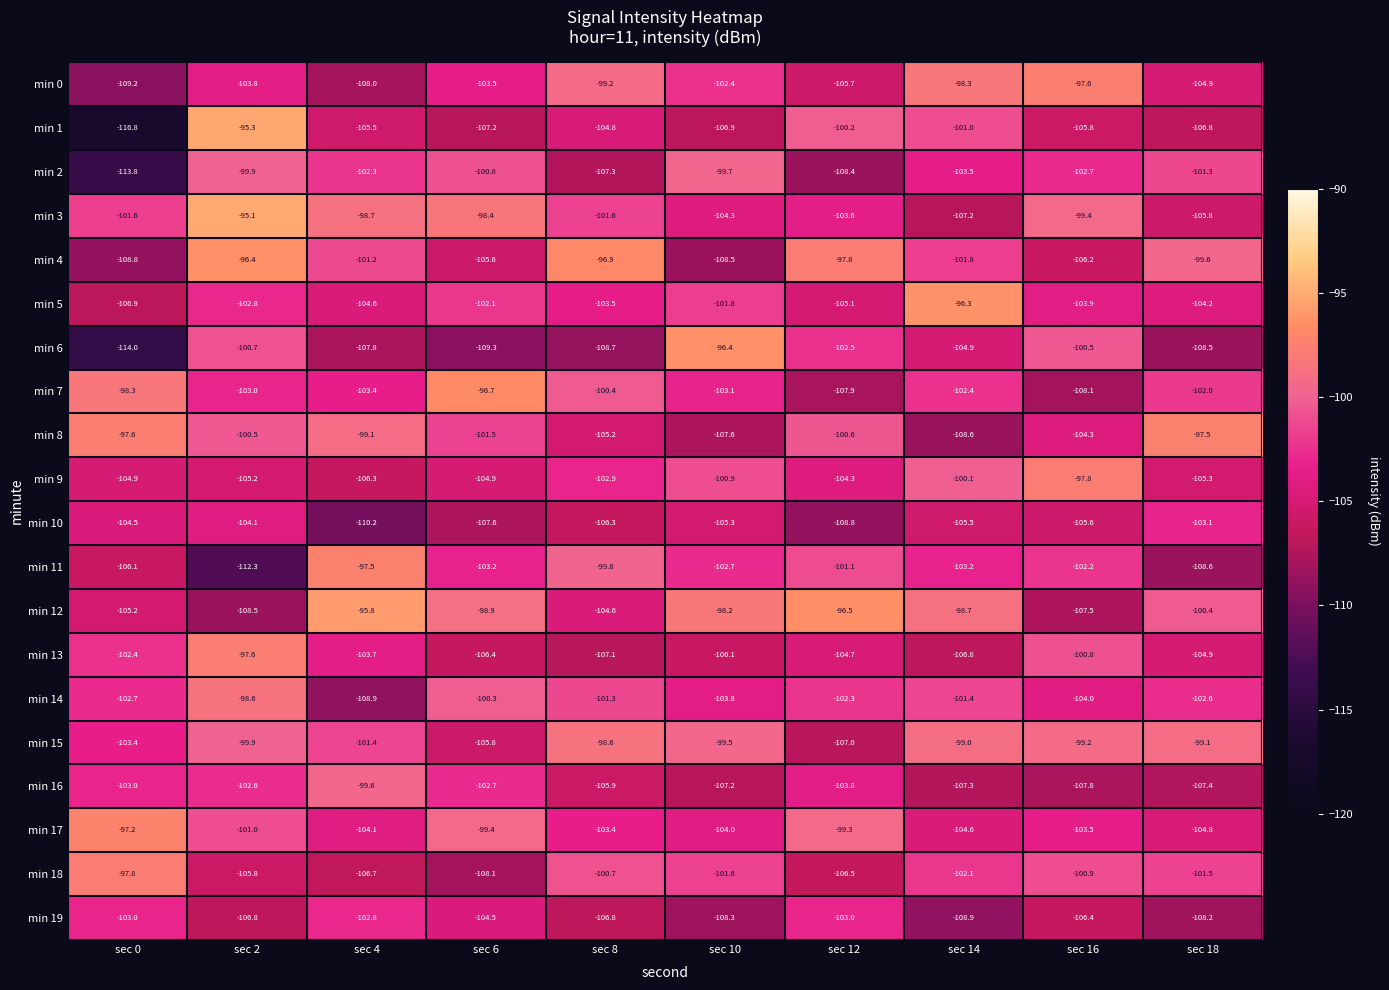

Is it true that min 4 equals -99.6 at sec 18?

True